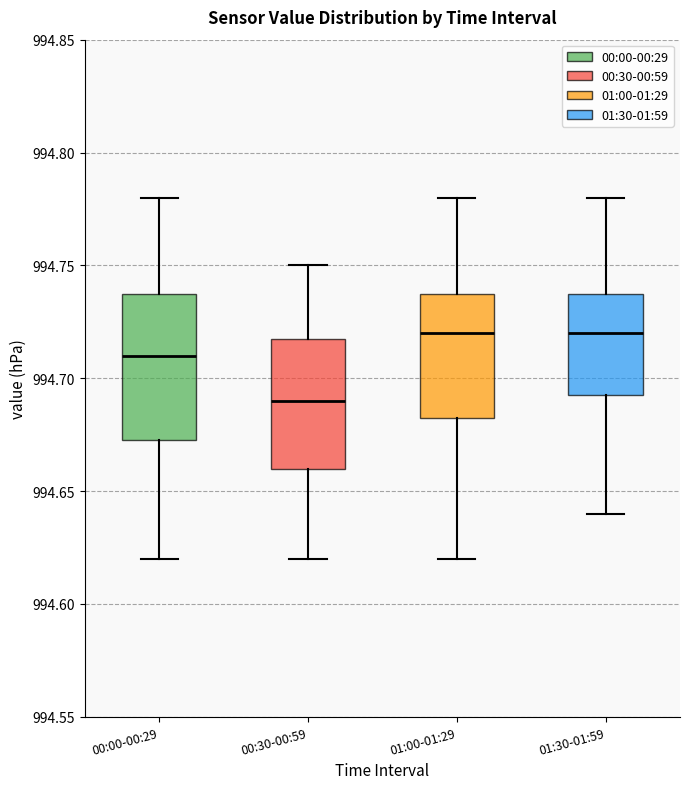

Reading left to right, read every box against the y-axis: the position of its median line, the range the box covers, and the ends of its whiskers. The values are not printed on the chart, so give them approximately, as read against the axis.

00:00-00:29: median 994.710, box 994.675 to 994.740, whiskers 994.620 to 994.780
00:30-00:59: median 994.690, box 994.660 to 994.720, whiskers 994.620 to 994.750
01:00-01:29: median 994.720, box 994.685 to 994.740, whiskers 994.620 to 994.780
01:30-01:59: median 994.720, box 994.695 to 994.740, whiskers 994.640 to 994.780